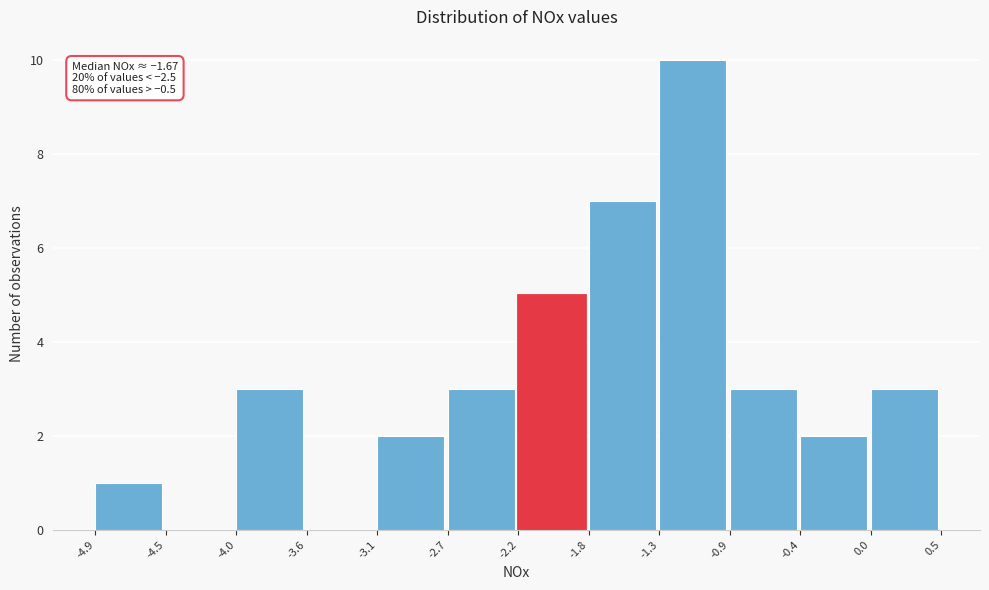

Which range on the x-axis has the tallest bar?

-1.3 to -0.9